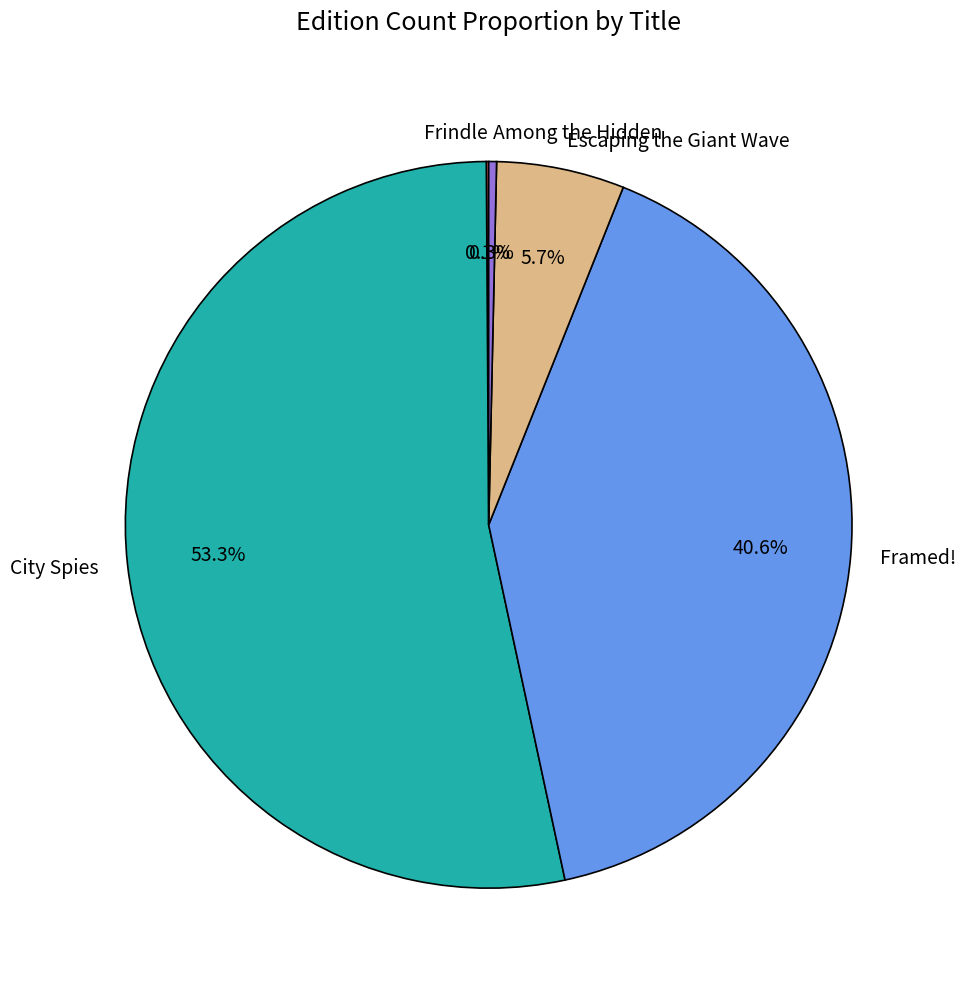

To the nearest percent, what is the difference between the largest and smallest slice percentages?

53%